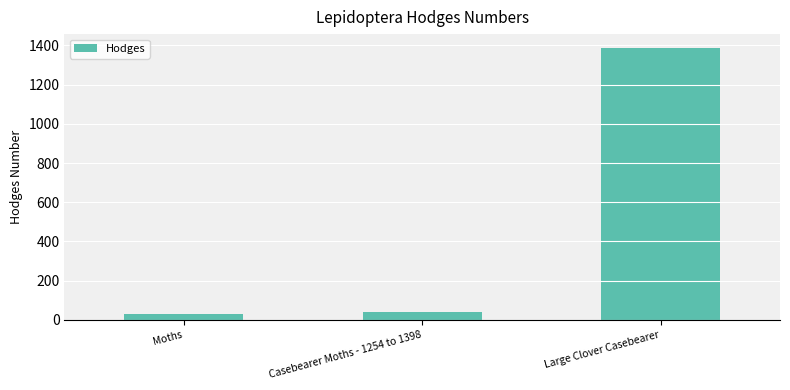

Reading left to right, list all the values displayed in this chart.

Moths=29.0	Casebearer Moths - 1254 to 1398=42.1	Large Clover Casebearer=1388.0